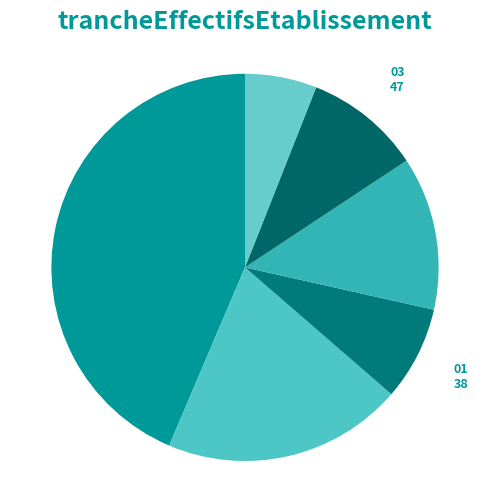

Between 11 and NN, which is larger?

NN